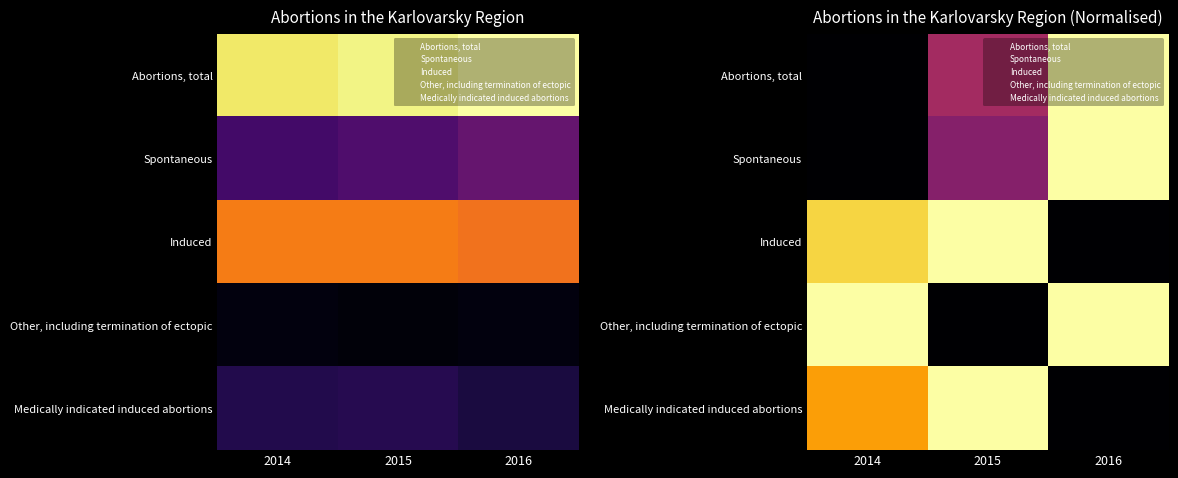

Is it true that Abortions, total equals 1.0 at 2016?

True